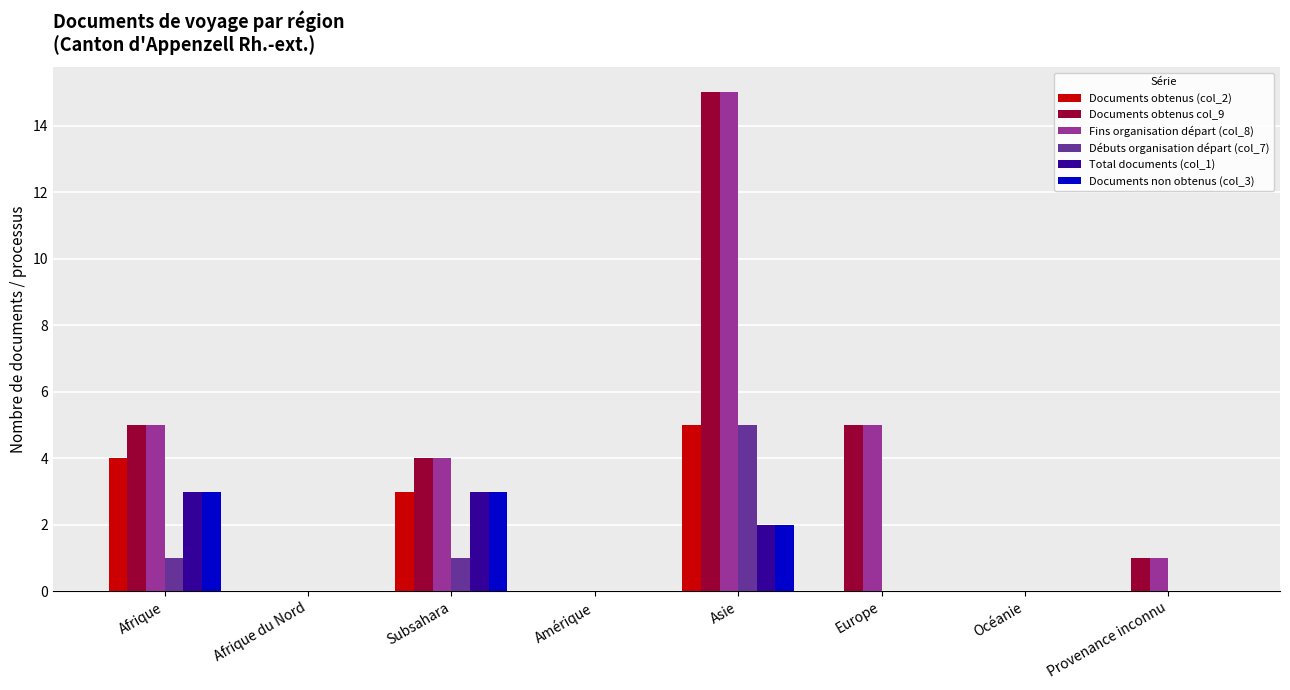

At which category is the sum across all series the highest?

Asie